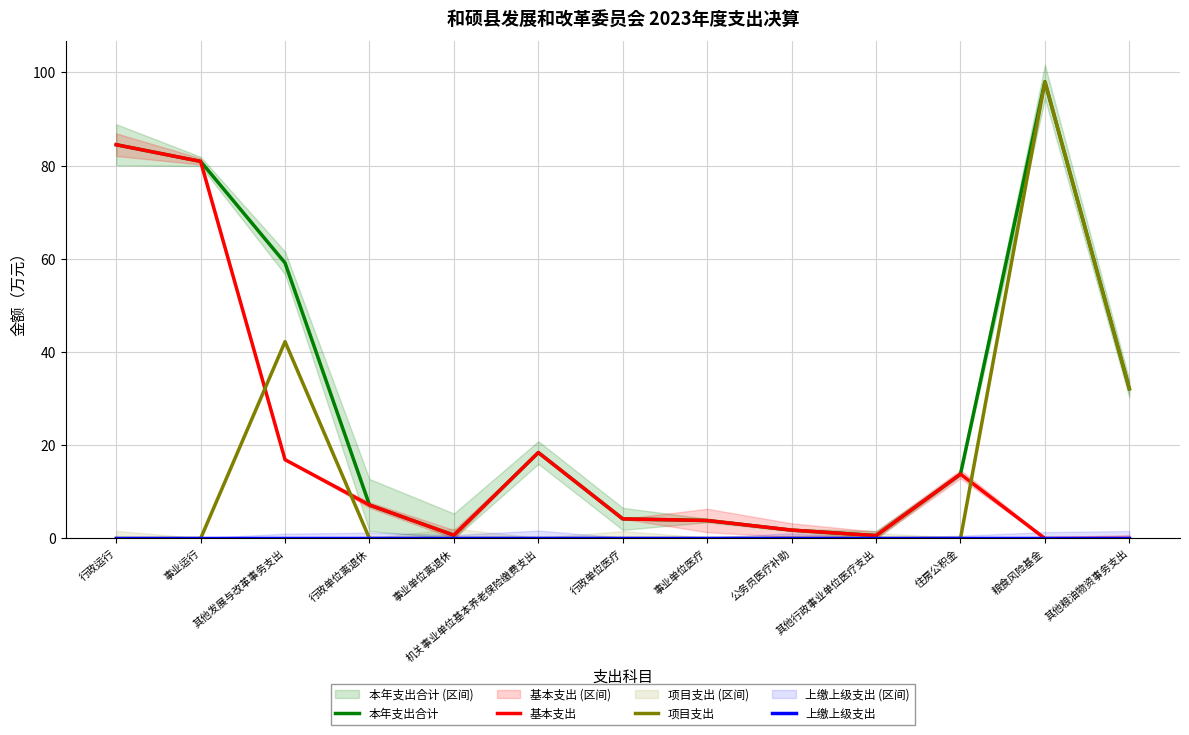

Reading left to right, list all the values displayed in this chart.

本年支出合计: 行政运行=84.5	事业运行=80.9	其他发展与改革事务支出=59.1	行政单位离退休=7.2	事业单位离退休=0.7	机关事业单位基本养老保险缴费支出=18.4	行政单位医疗=4.2	事业单位医疗=3.9	公务员医疗补助=1.8	其他行政事业单位医疗支出=0.6	住房公积金=13.8	粮食风险基金=98.0	其他粮油物资事务支出=32.1
基本支出: 行政运行=84.5	事业运行=80.9	其他发展与改革事务支出=16.9	行政单位离退休=7.2	事业单位离退休=0.7	机关事业单位基本养老保险缴费支出=18.4	行政单位医疗=4.2	事业单位医疗=3.9	公务员医疗补助=1.8	其他行政事业单位医疗支出=0.6	住房公积金=13.8	粮食风险基金=0.0	其他粮油物资事务支出=0.0
项目支出: 行政运行=0.0	事业运行=0.0	其他发展与改革事务支出=42.2	行政单位离退休=0.0	事业单位离退休=0.0	机关事业单位基本养老保险缴费支出=0.0	行政单位医疗=0.0	事业单位医疗=0.0	公务员医疗补助=0.0	其他行政事业单位医疗支出=0.0	住房公积金=0.0	粮食风险基金=98.0	其他粮油物资事务支出=32.1
上缴上级支出: 行政运行=0.0	事业运行=0.0	其他发展与改革事务支出=0.0	行政单位离退休=0.0	事业单位离退休=0.0	机关事业单位基本养老保险缴费支出=0.0	行政单位医疗=0.0	事业单位医疗=0.0	公务员医疗补助=0.0	其他行政事业单位医疗支出=0.0	住房公积金=0.0	粮食风险基金=0.0	其他粮油物资事务支出=0.0